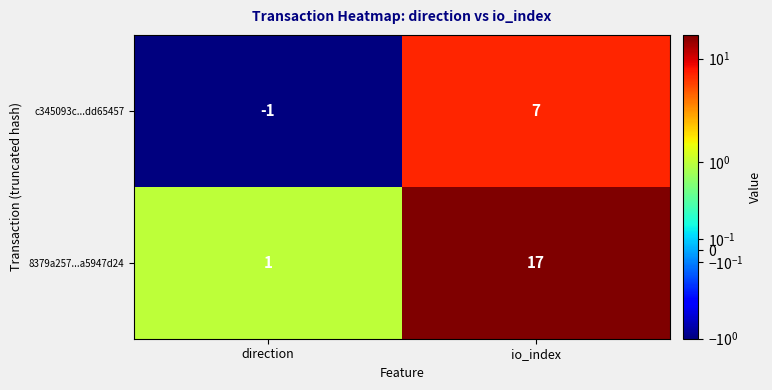

Rank the series at direction from highest to lowest value.

8379a257...a5947d24, c345093c...dd65457